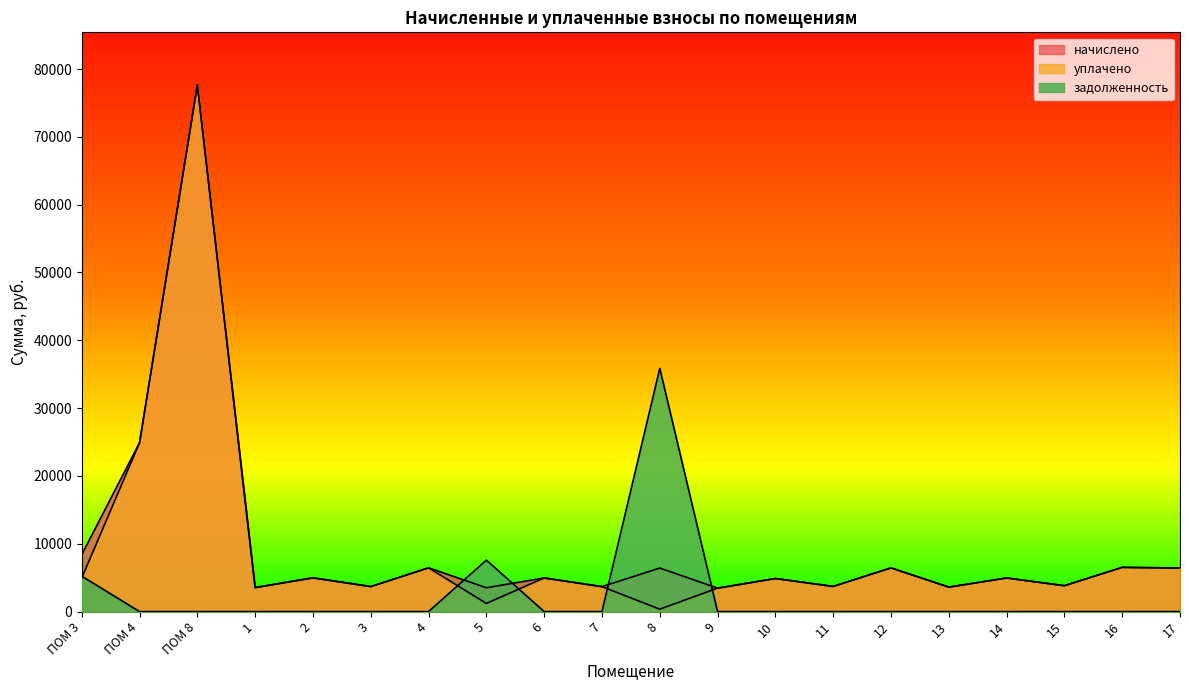

What are all the series names shown in the legend?

начислено, уплачено, задолженность